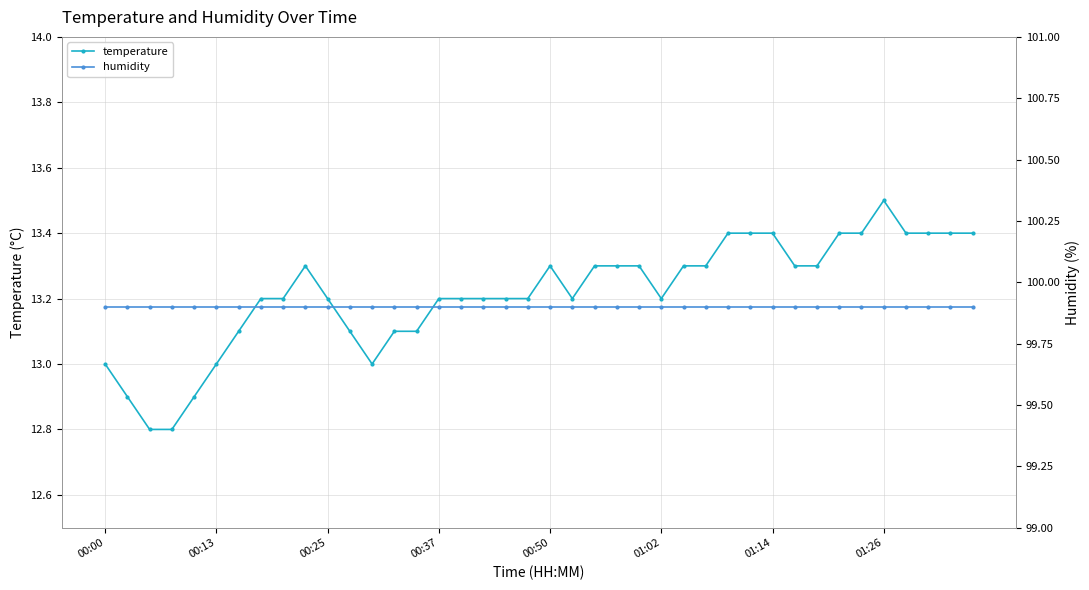

What is the total value across all series at 13?

113.0